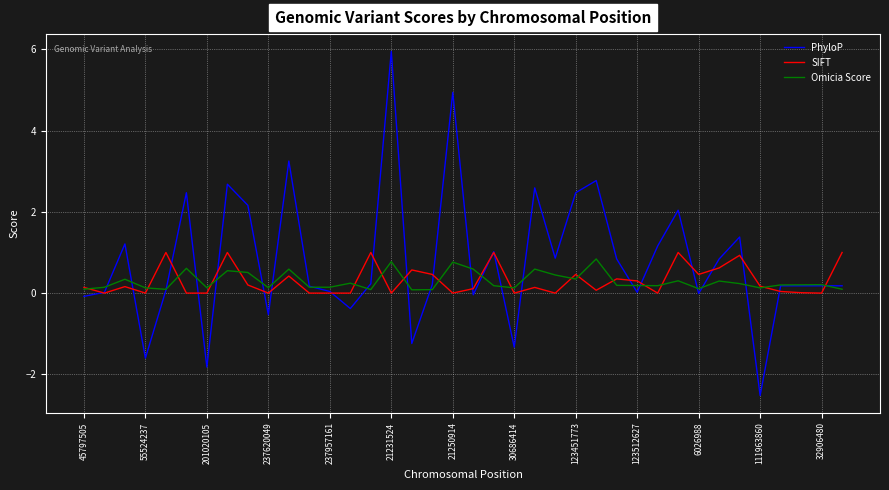

Which series has the widest spread of values?

PhyloP